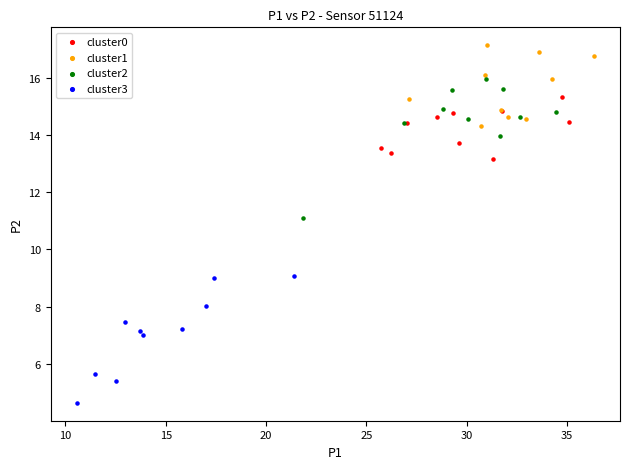

Which series reaches the minimum Y coordinate?

cluster3